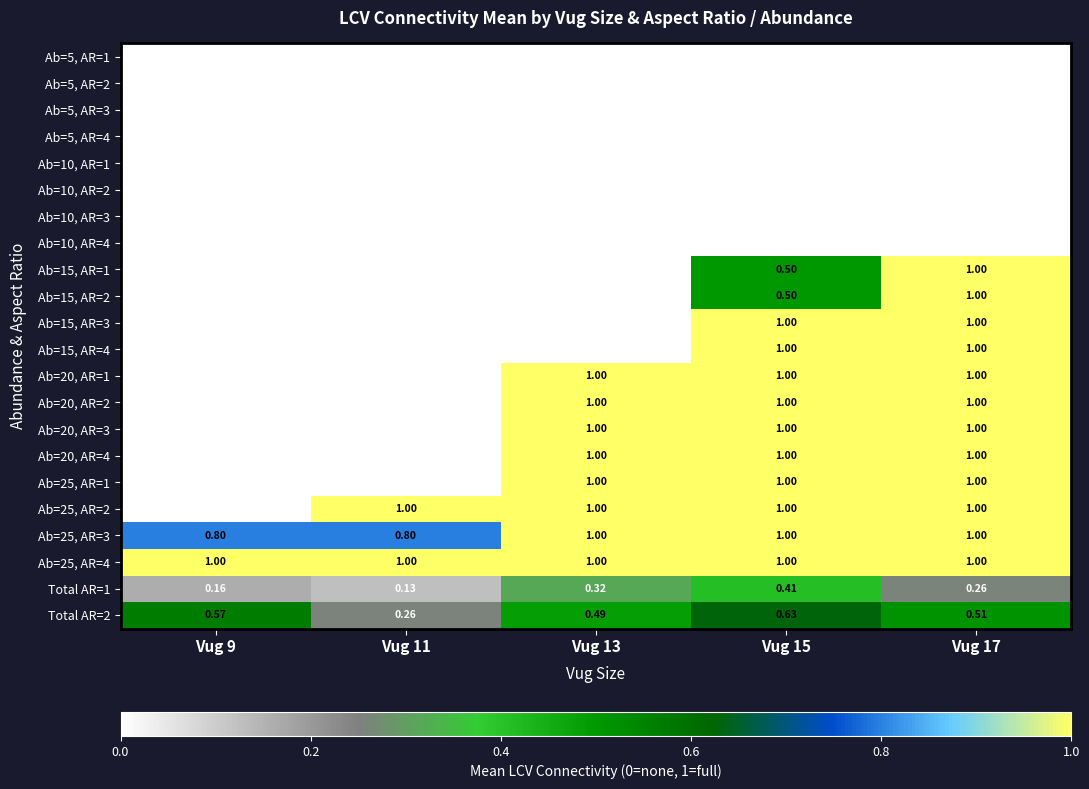

How many positive values does the Ab=15, AR=4 series have?

2